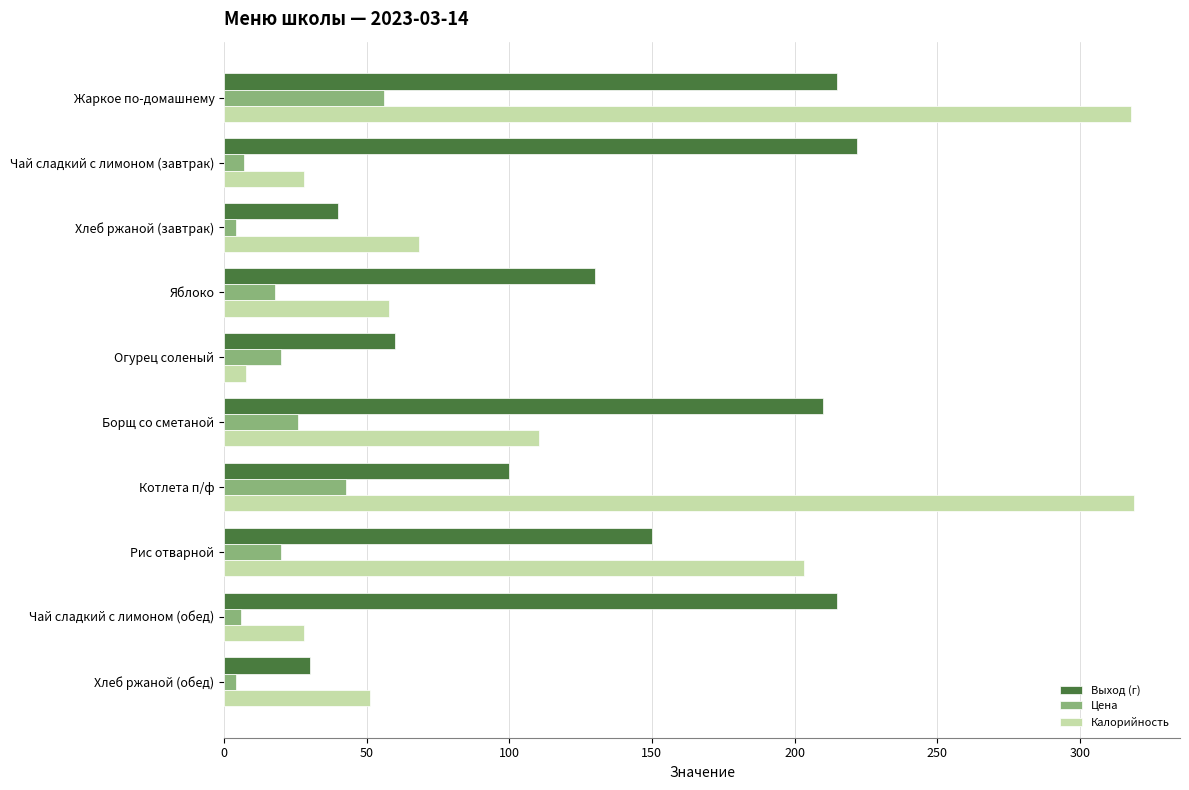

At which label is Калорийность closest to 163?

Рис отварной